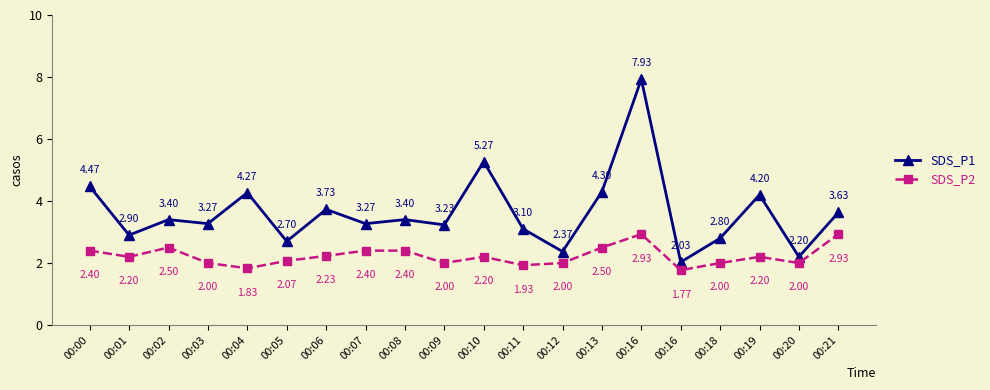

The value of SDS_P2 at 00:09 is 3.1. True or false?

False